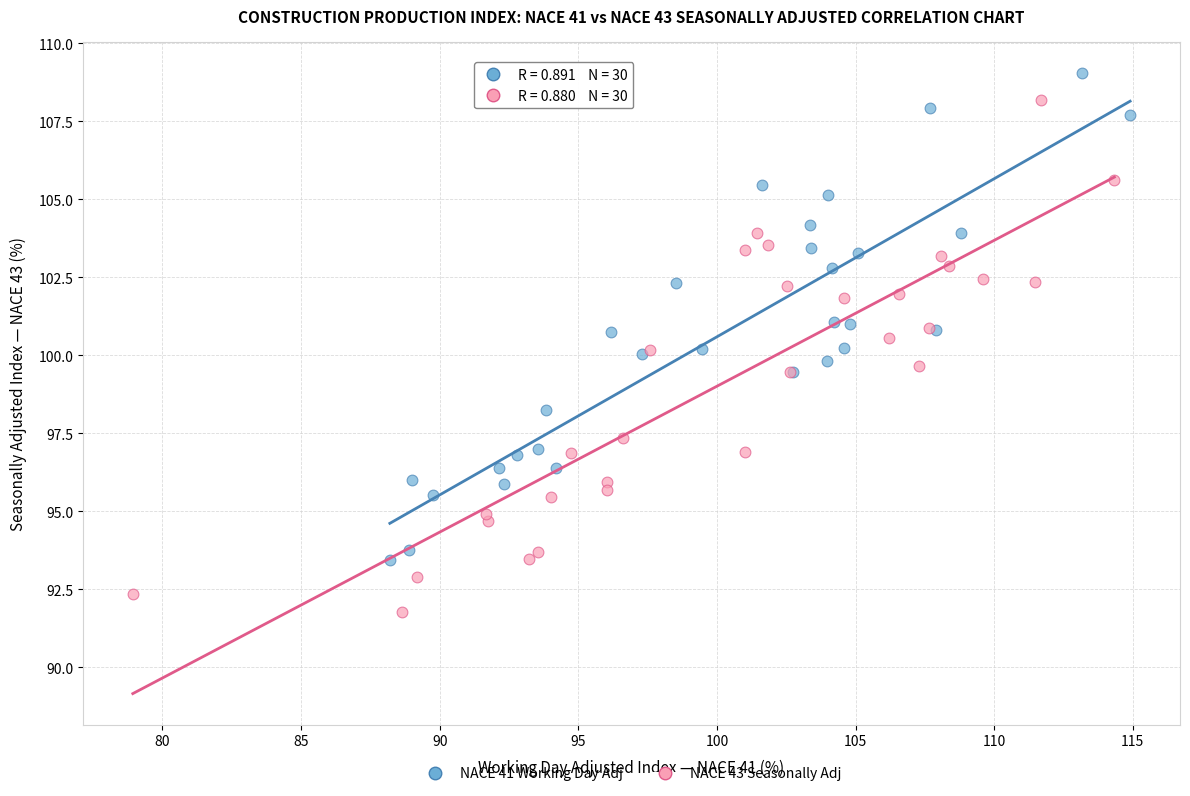

Which series contains the lowest Y value?

NACE 43 Seasonally Adj